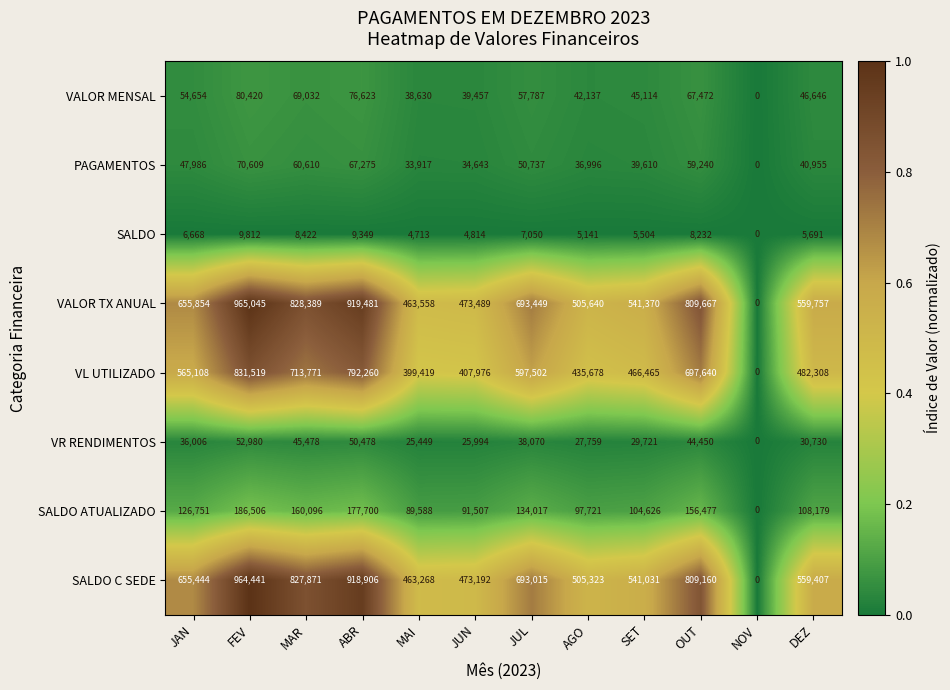

Which series has the largest total across all categories?

VALOR TX ANUAL